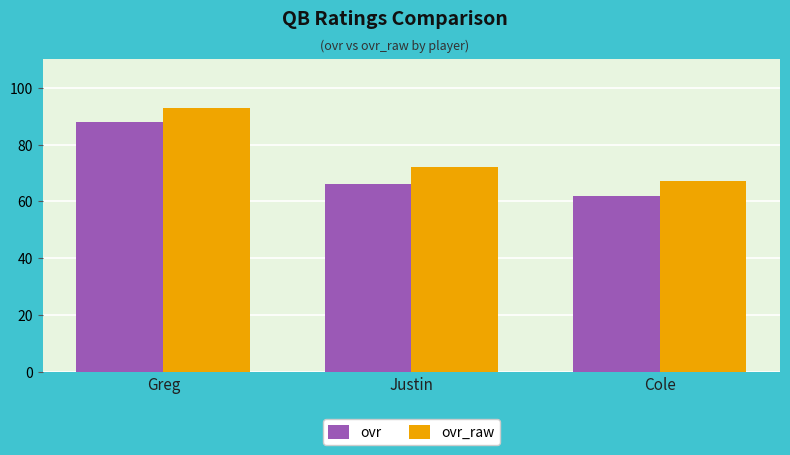

At how many categories does at least one series exceed 87?

1